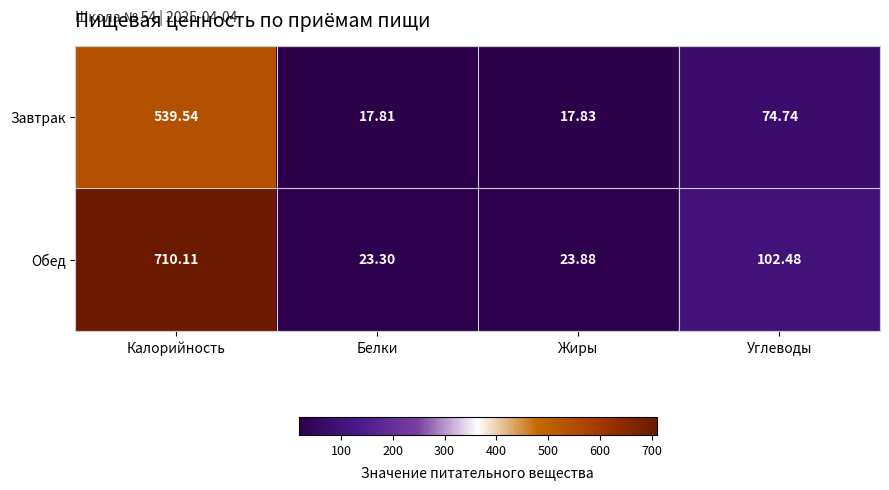

At Белки, list the series in order from largest to smallest.

Обед, Завтрак